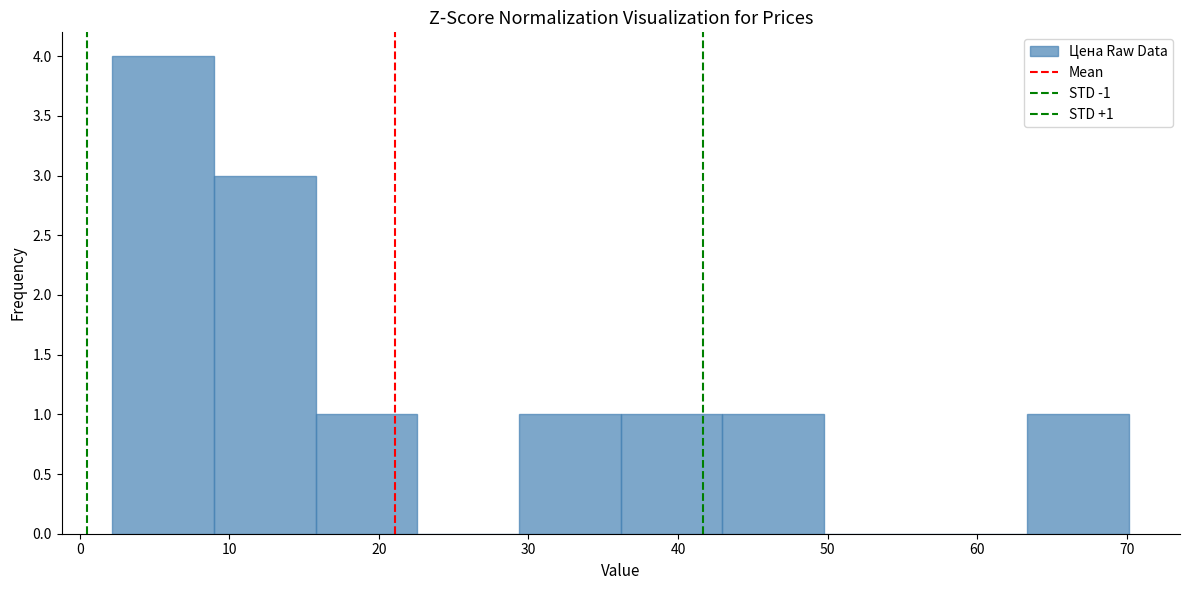

Which range on the x-axis has the tallest bar?

2 to 9